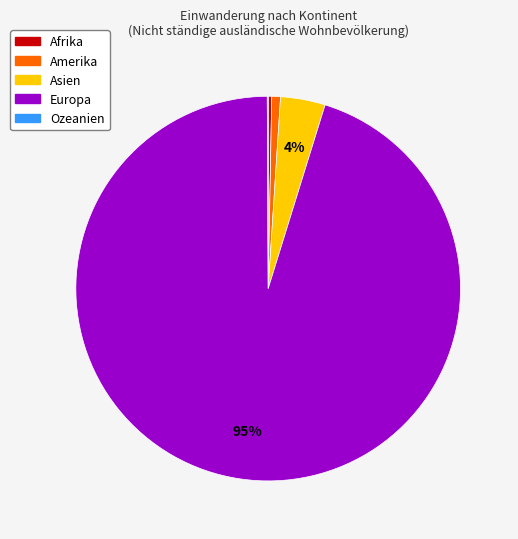

Is Europa the majority of the pie?

Yes